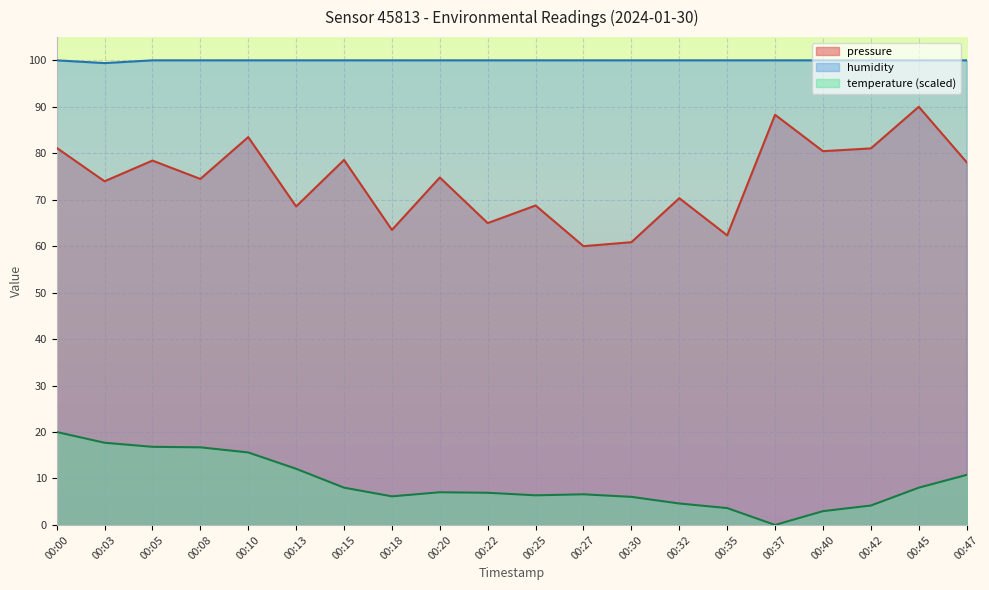

The temperature series shows 2.5 at 00:25. True or false?

False